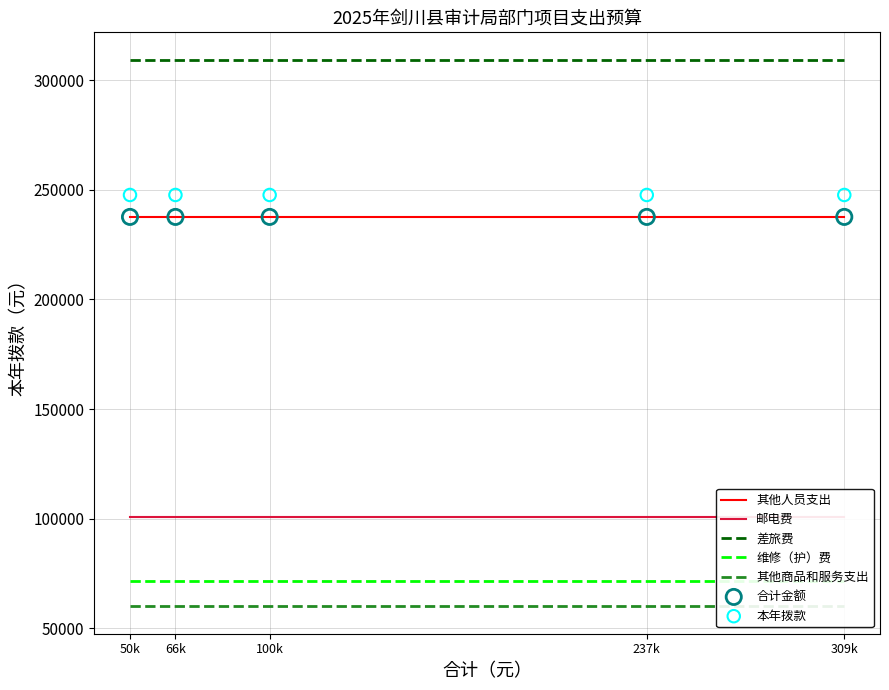

Which series has the widest spread of Y values?

其他人员支出